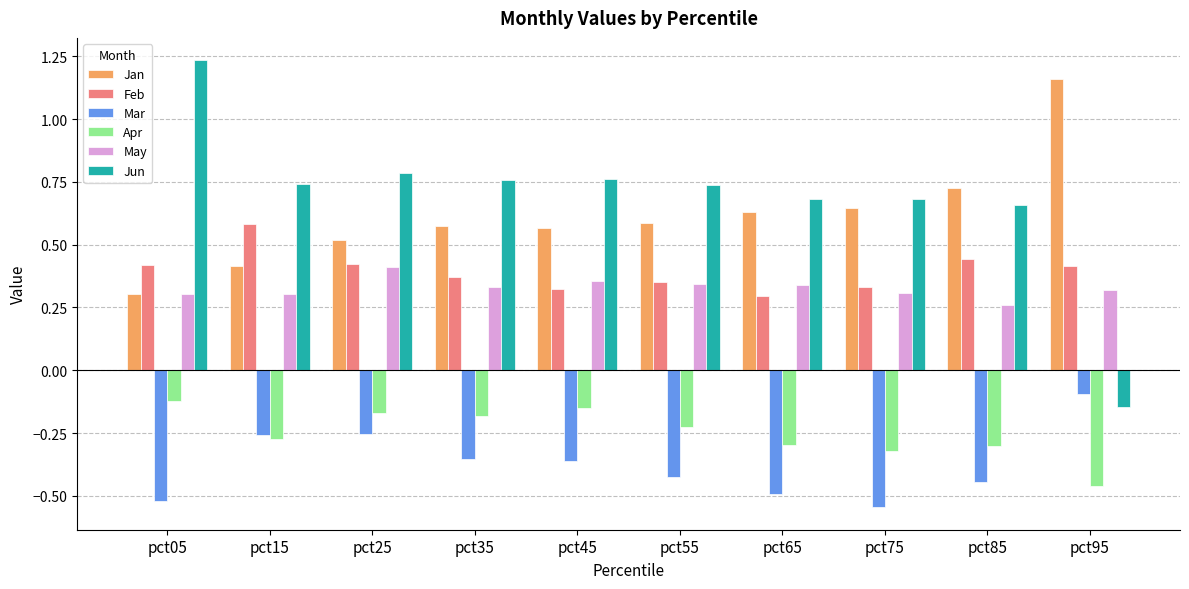

How many values in Jun are above zero?

9